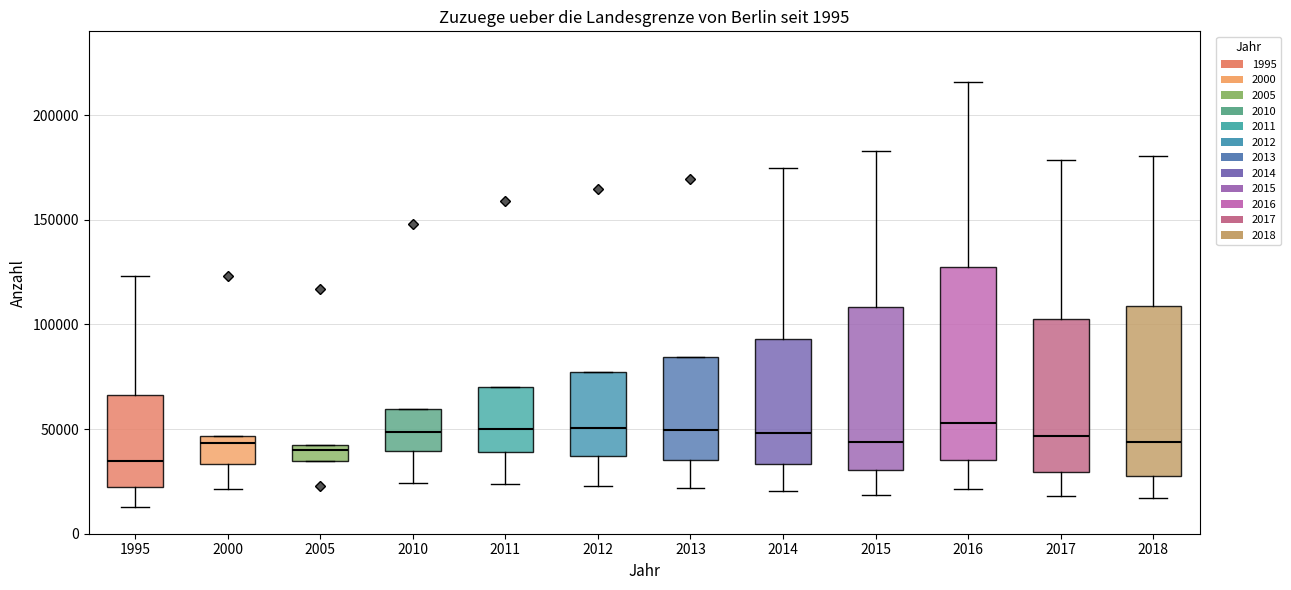

Which box has the lowest median line?

1995